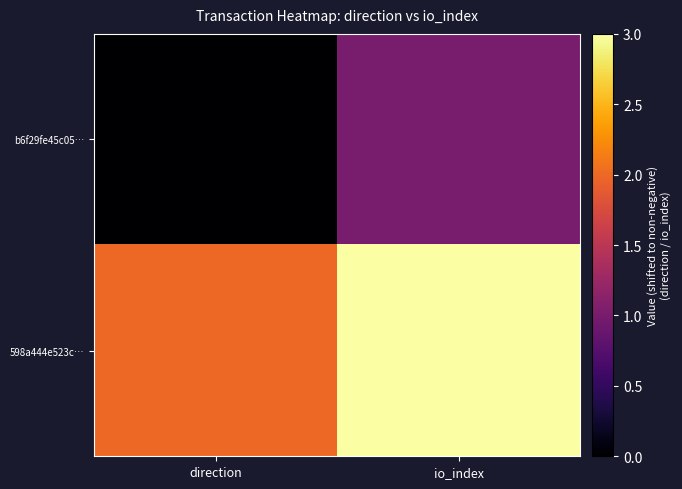

At which category is the sum across all series the highest?

io_index